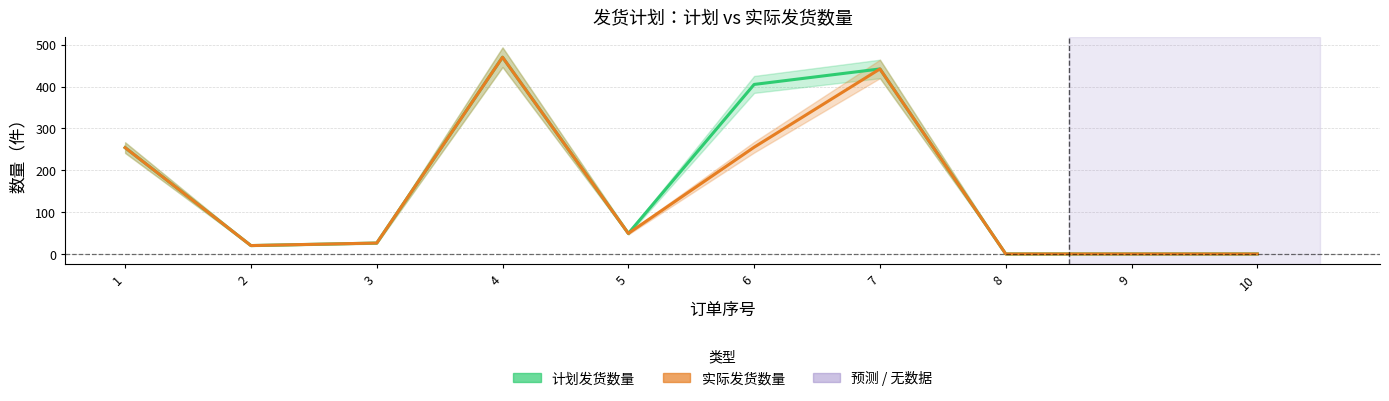

What is the difference between the 计划发货数量 values at 1 and 7?

188